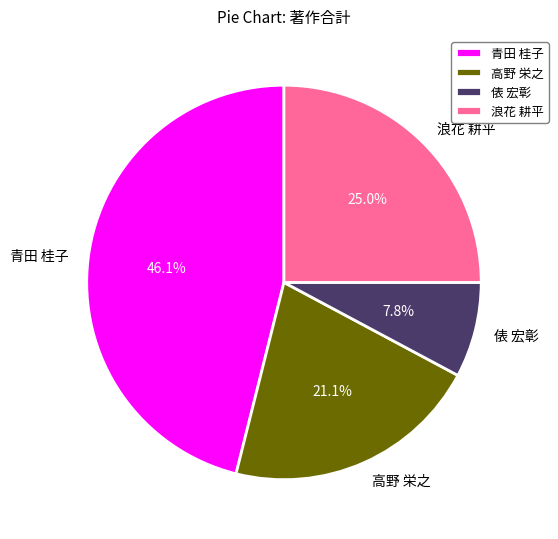

To the nearest percent, what percentage of the pie is 高野 栄之?

21%